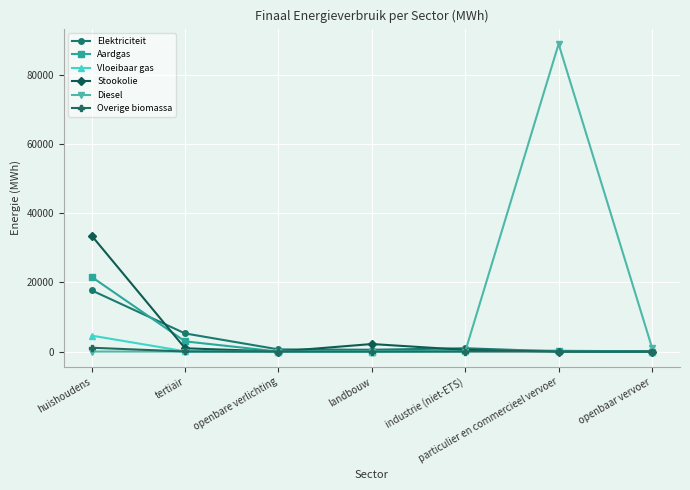

Does the chart have visible grid lines?

Yes